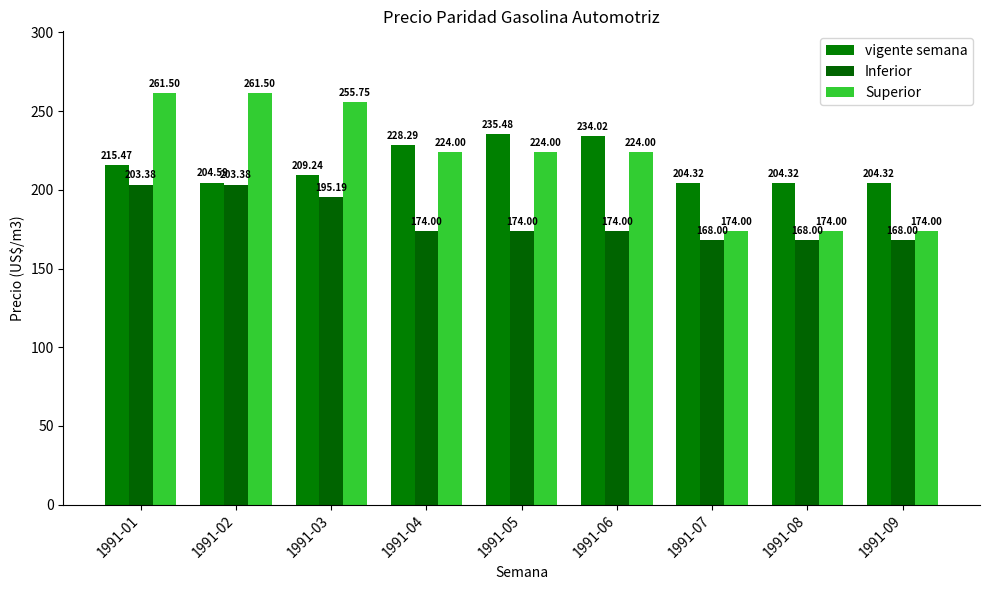

What is the difference between the vigente semana values at 1991-02 and 1991-09?

0.3